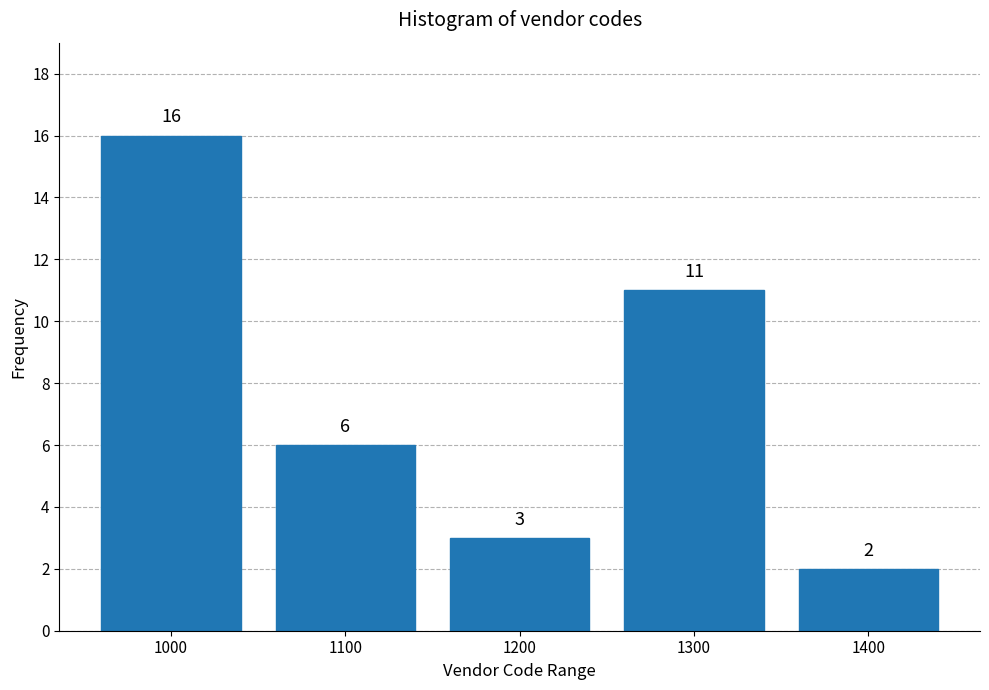

Reading left to right, extract all data points from this chart.

1000=16	1100=6	1200=3	1300=11	1400=2